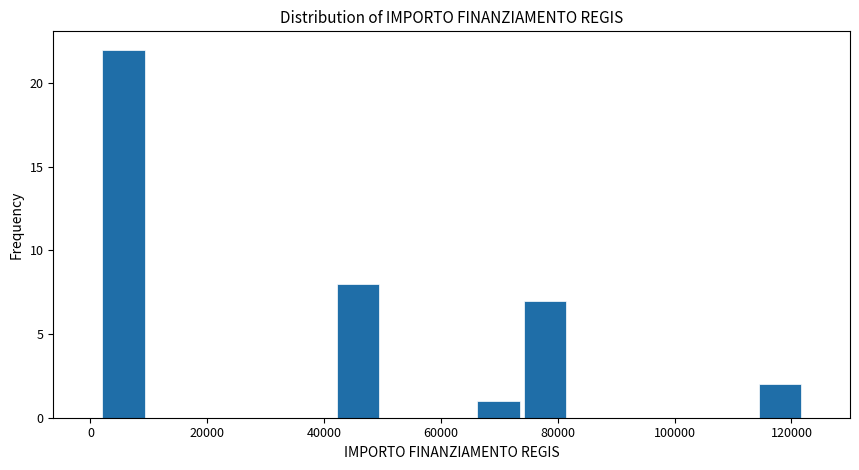

How tall is the bar that spans 66000 to 74000 on the x-axis? Neither the bar edges nor the heights are printed on the chart, so give them approximately, as read against the axes.

1